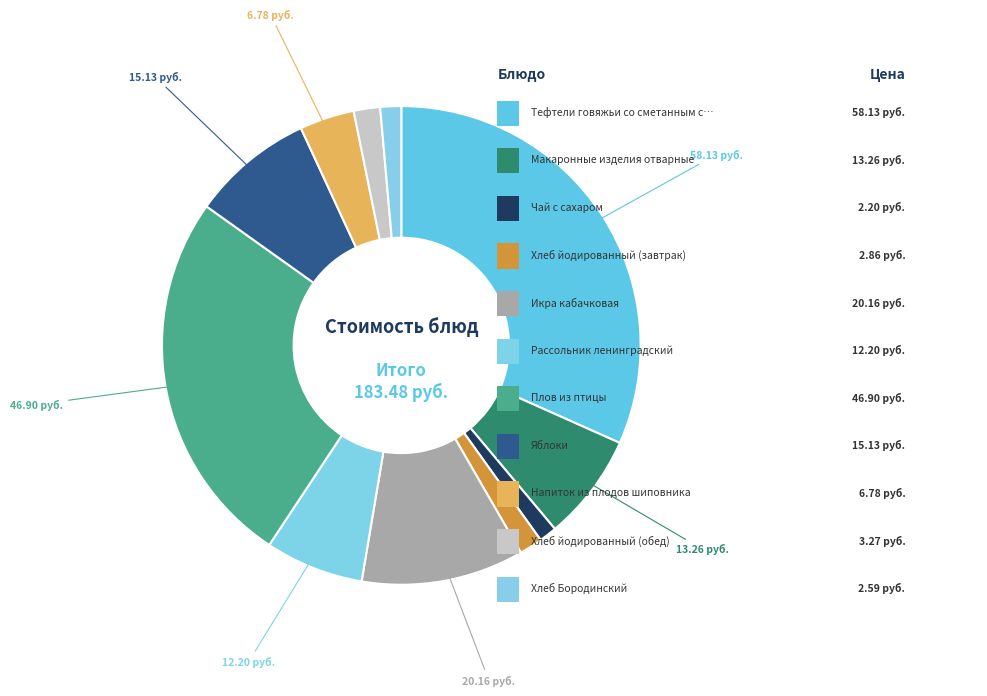

Count the number of slices in the pie.

11